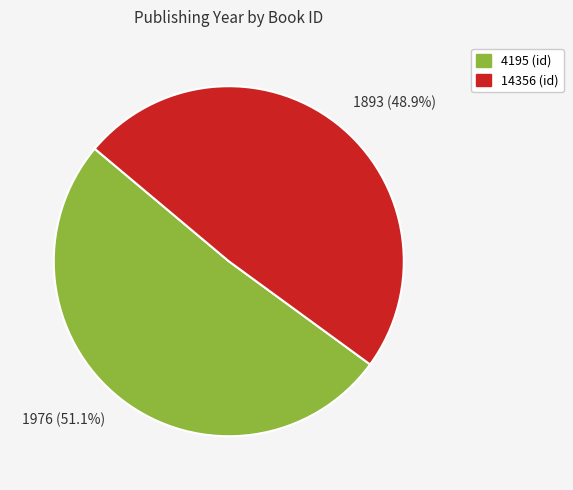

Combined, what portion of the pie is 1976 (51.1%) and 1893 (48.9%)?

100.0%